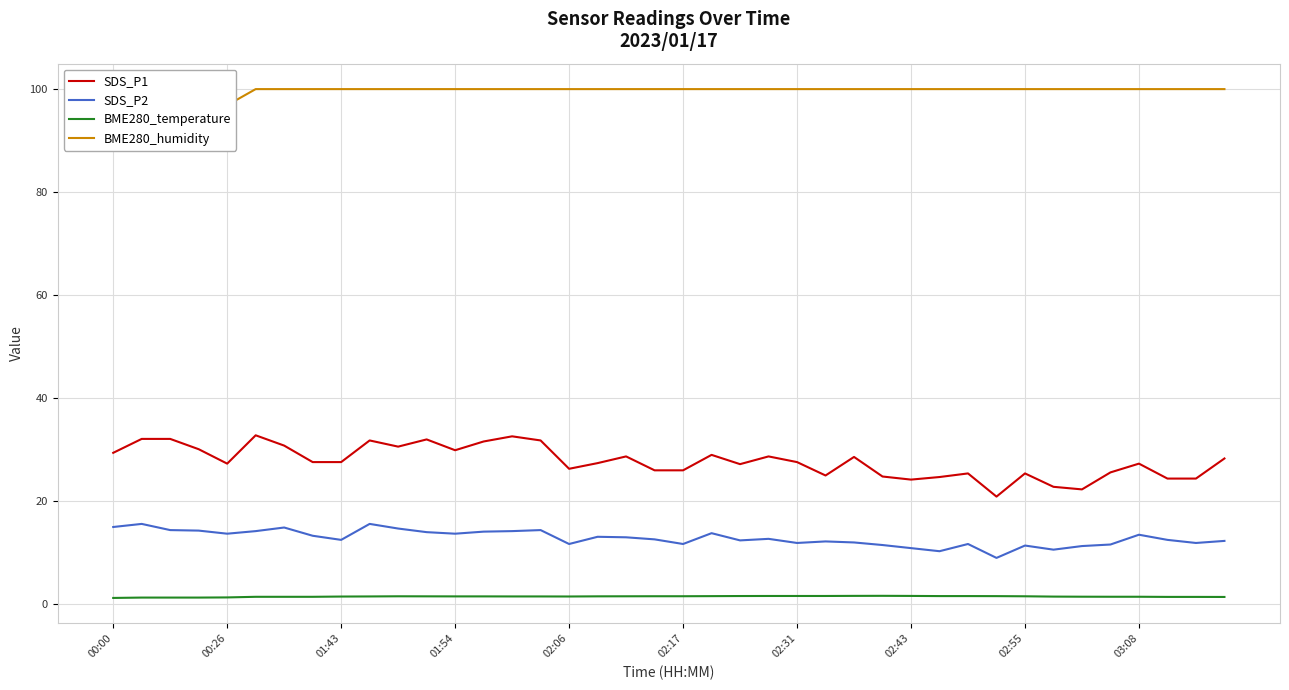

Reading left to right, what are all the values shown in this chart?

SDS_P1: 29.4	32.1	32.1	30.1	27.3	32.8	30.8	27.6	27.6	31.8	30.6	32.0	29.9	31.6	32.6	31.8	26.3	27.4	28.7	26.0	26.0	29.0	27.2	28.7	27.6	25.0	28.6	24.8	24.2	24.7	25.4	20.9	25.4	22.8	22.3	25.6	27.3	24.4	24.4	28.3
SDS_P2: 15.0	15.6	14.4	14.3	13.7	14.2	14.9	13.3	12.5	15.6	14.7	14.0	13.7	14.1	14.2	14.4	11.7	13.1	13.0	12.6	11.7	13.8	12.4	12.7	11.9	12.2	12.0	11.5	10.9	10.3	11.7	9.0	11.4	10.6	11.3	11.6	13.5	12.5	11.9	12.3
BME280_temperature: 1.2	1.3	1.3	1.3	1.3	1.4	1.4	1.4	1.5	1.5	1.6	1.5	1.5	1.5	1.5	1.5	1.5	1.5	1.6	1.6	1.6	1.6	1.6	1.6	1.6	1.6	1.6	1.6	1.6	1.6	1.6	1.6	1.6	1.5	1.5	1.5	1.5	1.4	1.4	1.4
BME280_humidity: 96.6	96.4	96.8	96.9	96.9	100.0	100.0	100.0	100.0	100.0	100.0	100.0	100.0	100.0	100.0	100.0	100.0	100.0	100.0	100.0	100.0	100.0	100.0	100.0	100.0	100.0	100.0	100.0	100.0	100.0	100.0	100.0	100.0	100.0	100.0	100.0	100.0	100.0	100.0	100.0